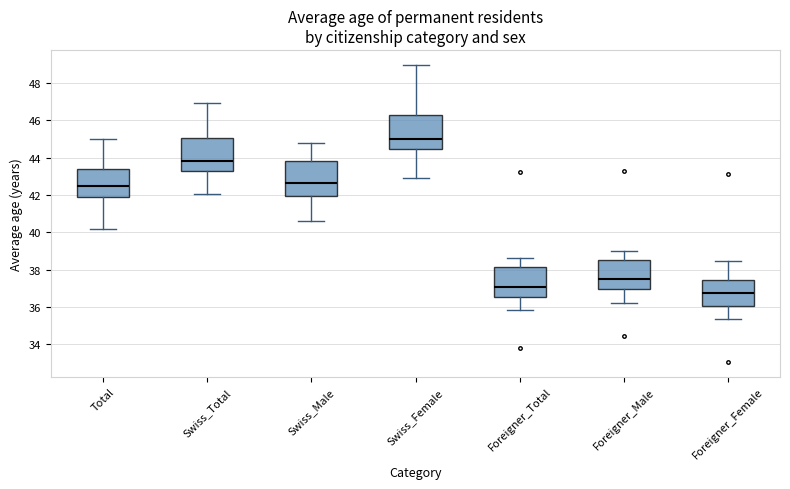

Where is the lower edge of the box for Total on the y-axis? The values are not printed on the chart, so give them approximately, as read against the axis.

41.8